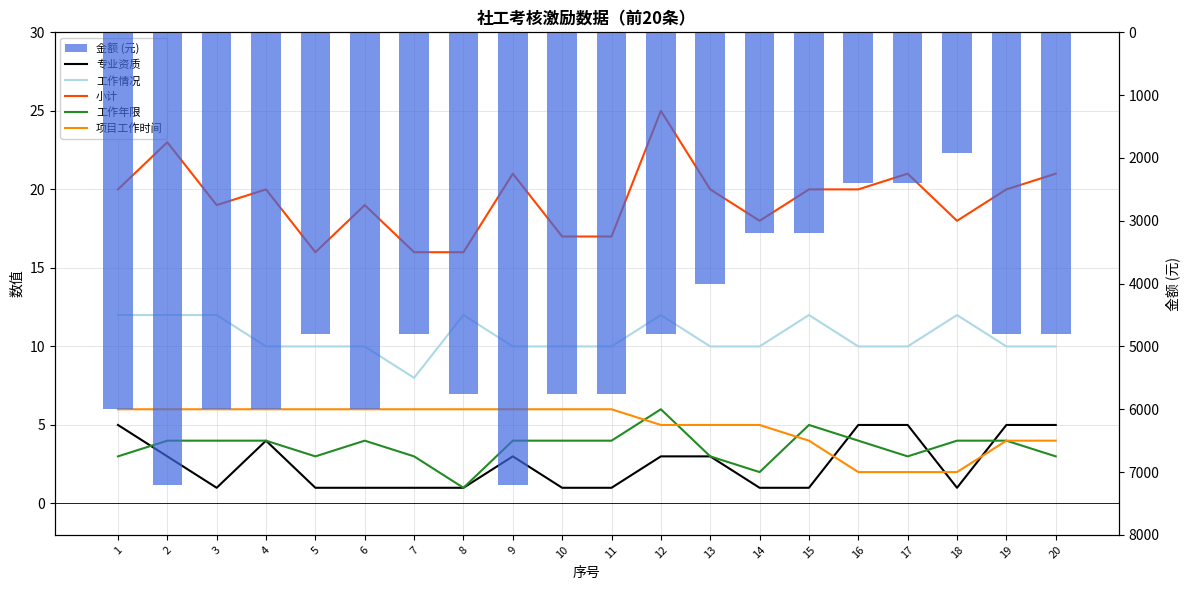

Count the 专业资质 values in the range 1 to 5.

20